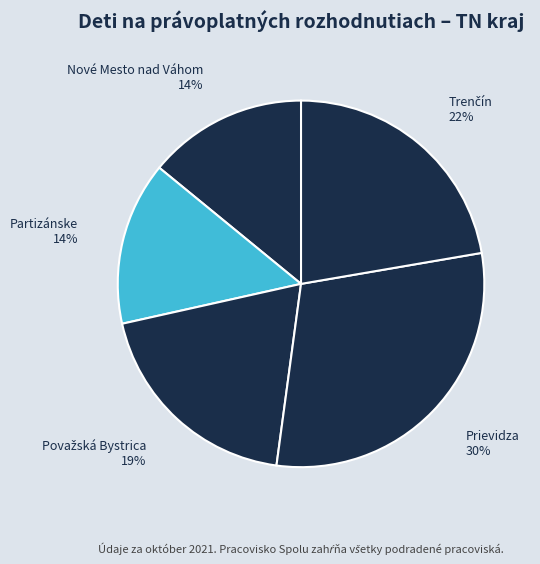

Do Nové Mesto nad Váhom and Prievidza together represent more than half of the pie?

No